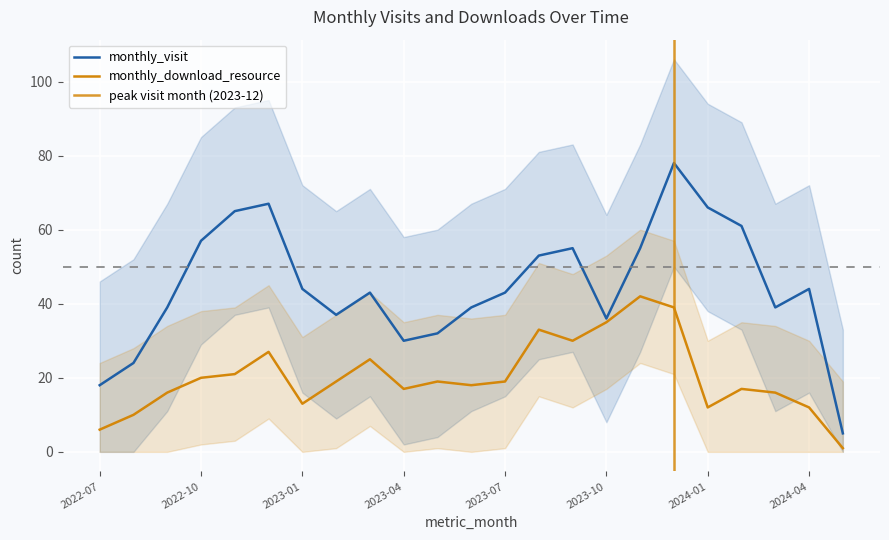

Where is the first local minimum for monthly_visit?

2023-02